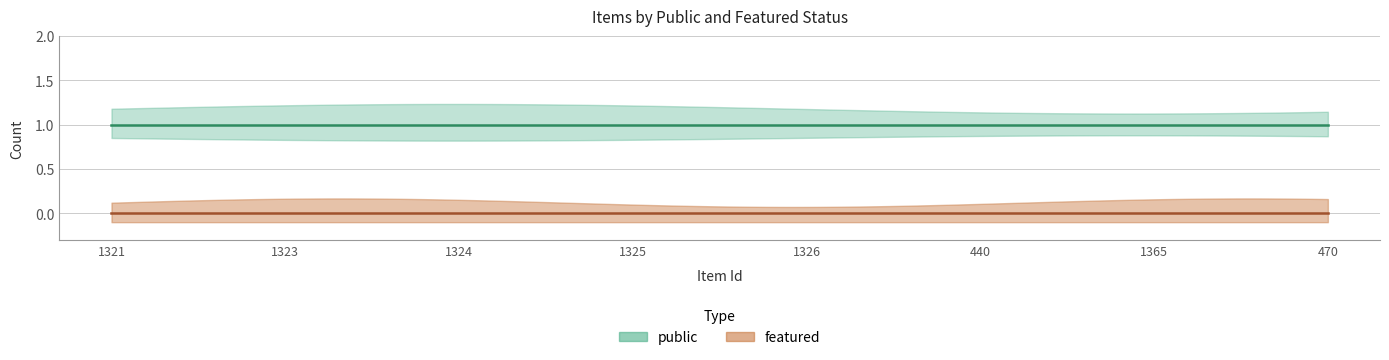

How many series are shown in this chart?

2